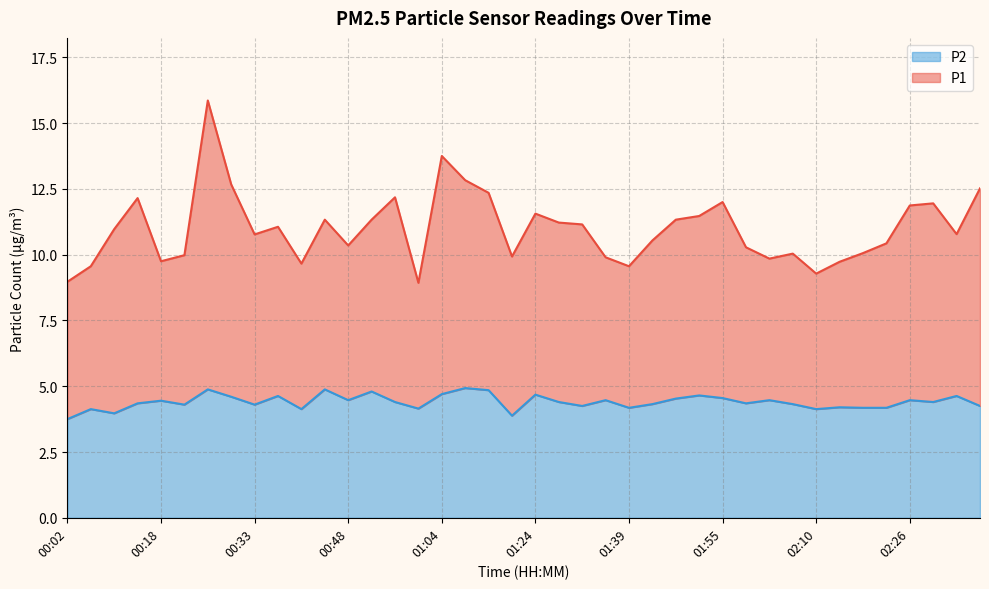

What is the label of the 12th point from the left?

00:44